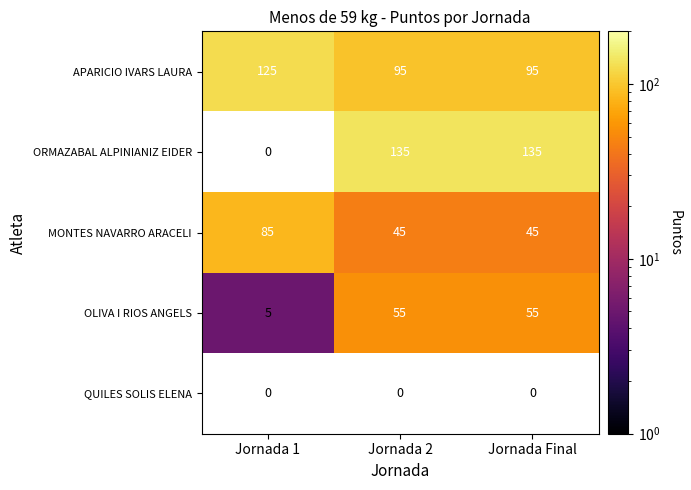

What is the maximum value shown in the chart?

135.0